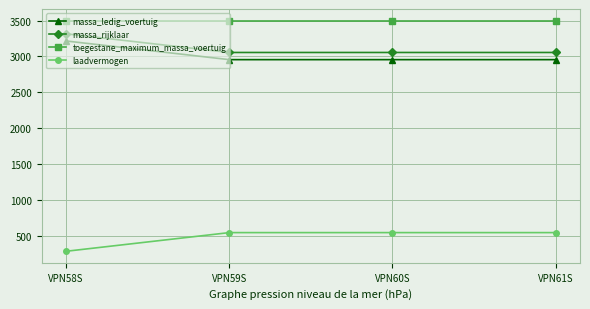

Reading left to right, extract all data points from this chart.

massa_ledig_voertuig: 3215	2955	2955	2955
massa_rijklaar: 3315	3055	3055	3055
toegestane_maximum_massa_voertuig: 3500	3500	3500	3500
laadvermogen: 285	545	545	545